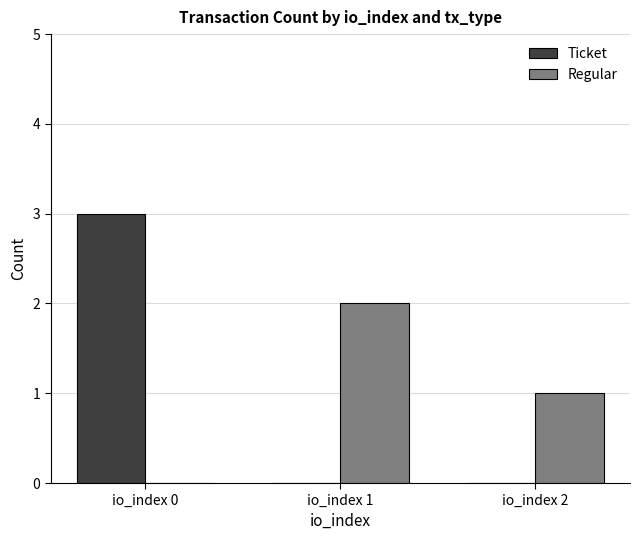

Is it true that Ticket equals 0 at io_index 1?

True